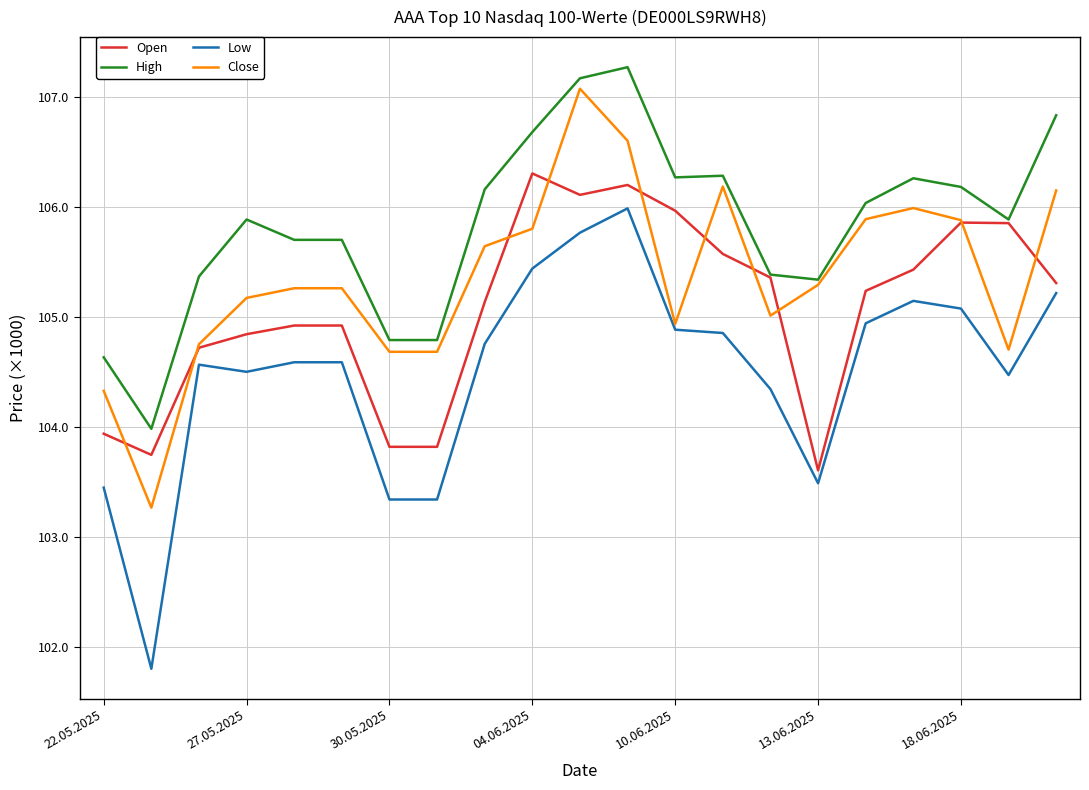

What are all the series names shown in the legend?

Open, High, Low, Close